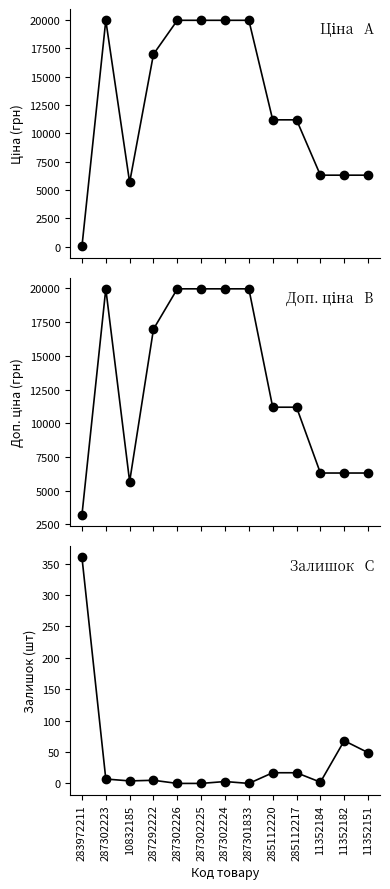

Reading left to right, extract all data points from this chart.

Ціна: 32.0	19964.2	5673.8	16976.3	19964.2	19964.2	19964.2	19964.2	11188.2	11188.2	6308.8	6308.8	6308.8
Доп. ціна: 3205.0	19964.2	5673.8	16976.3	19964.2	19964.2	19964.2	19964.2	11188.2	11188.2	6308.8	6308.8	6308.8
Залишок: 360.0	7.0	4.0	5.0	0.0	0.0	3.0	0.0	17.0	17.0	2.0	68.0	49.0